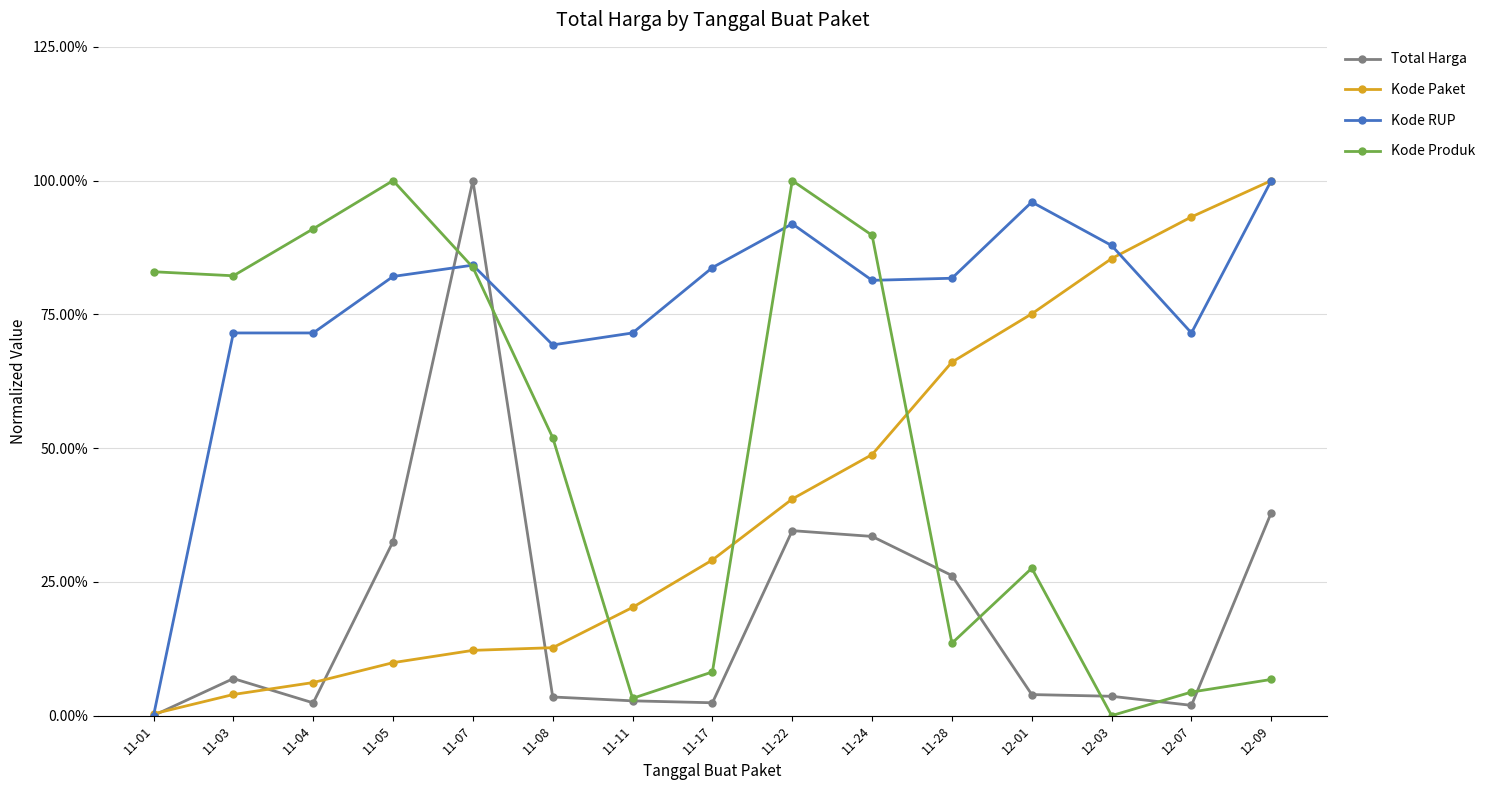

Between which two adjacent categories do Kode RUP and Total Harga first intersect?

11-01 and 11-03